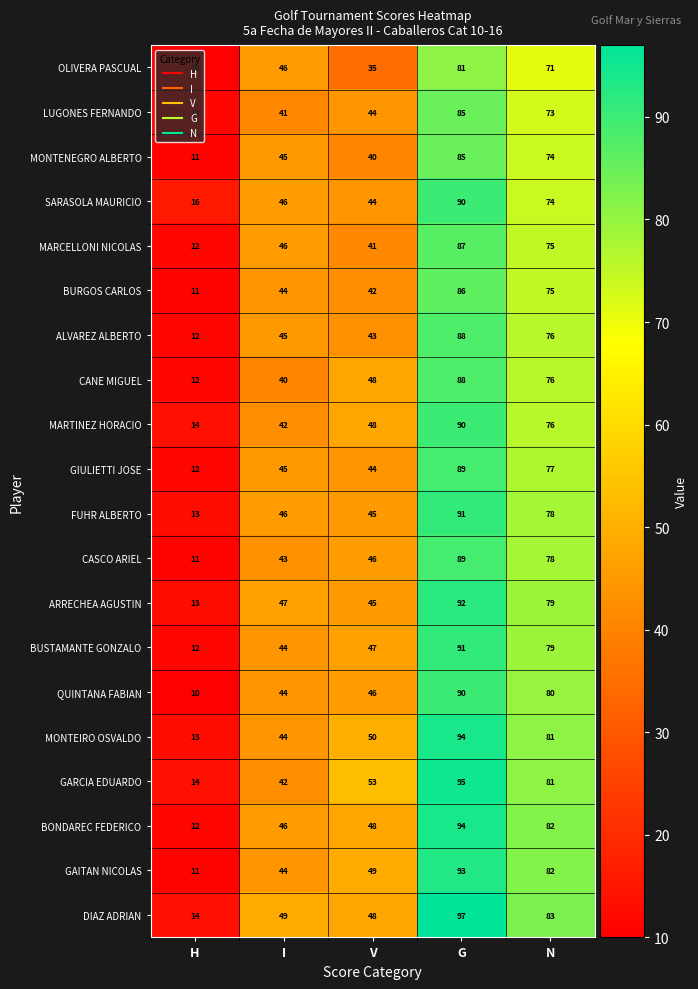

What is the maximum value shown in the chart?

97